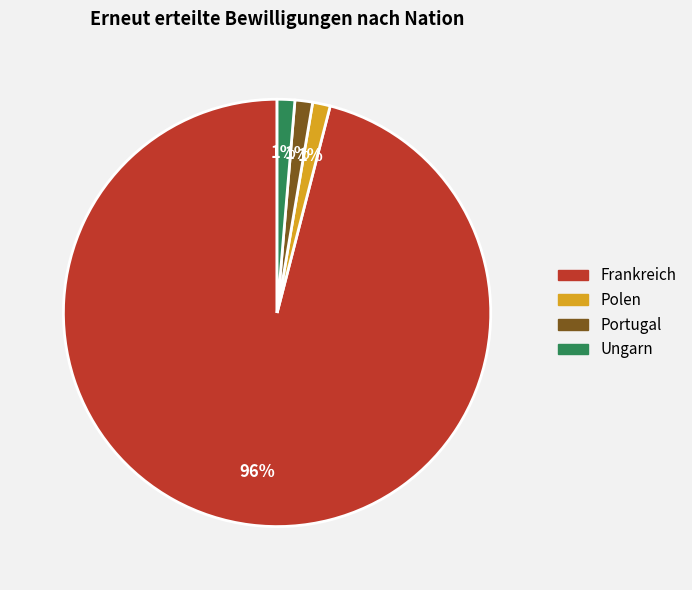

Is there a majority slice in this chart?

Yes